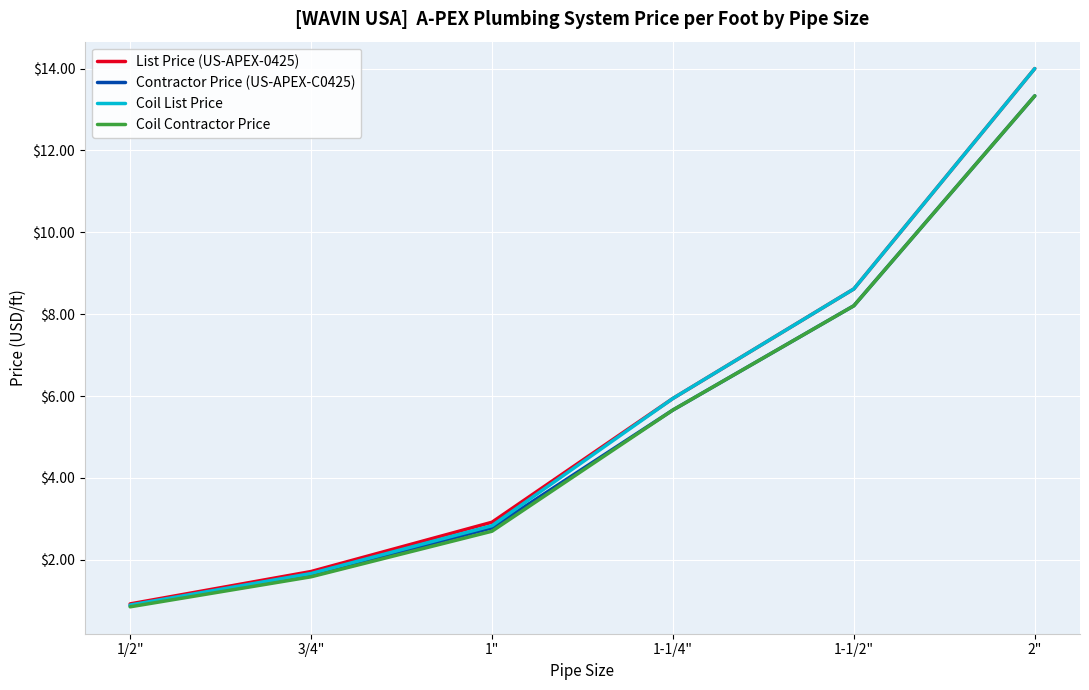

True or false: Coil List Price has a value of 0.9 at 1/2".

True